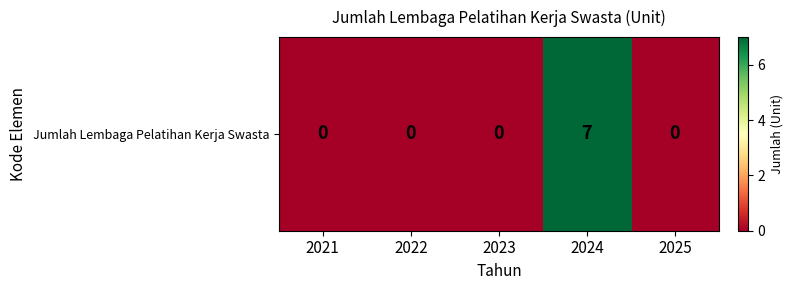

Reading left to right, list all the values displayed in this chart.

2021=0	2022=0	2023=0	2024=7	2025=0